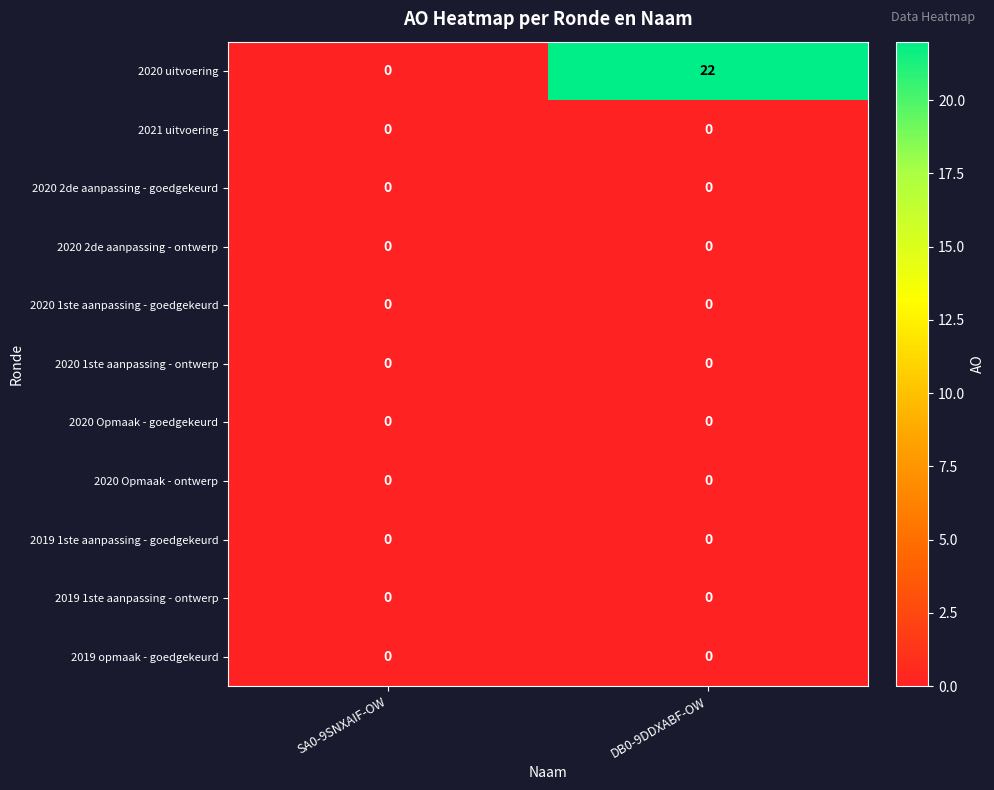

Is it true that 2019 opmaak - goedgekeurd equals 0 at SA0-9SNXAIF-OW?

True